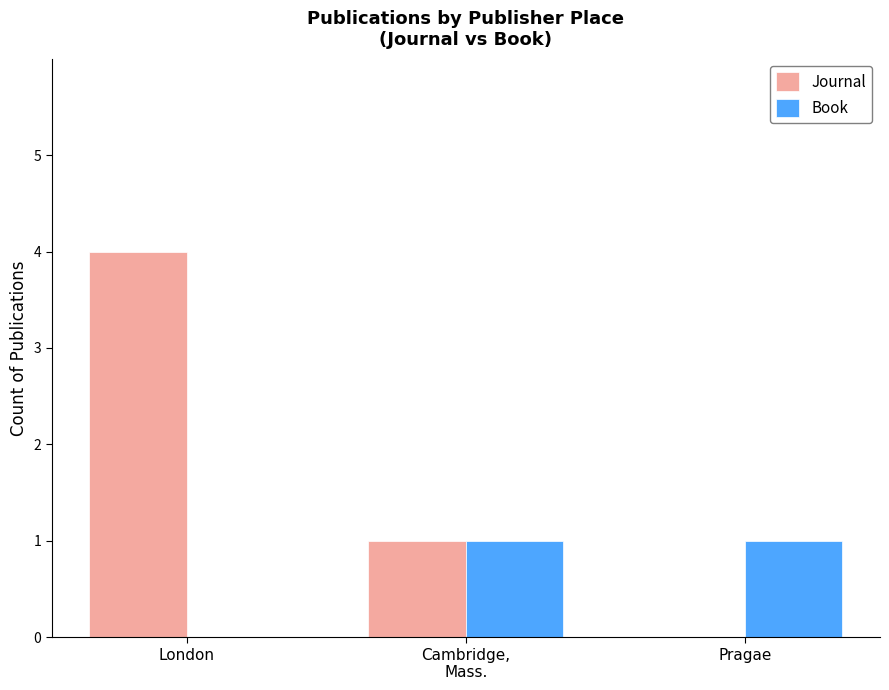

What is the approximate value of Book at Pragae?

1